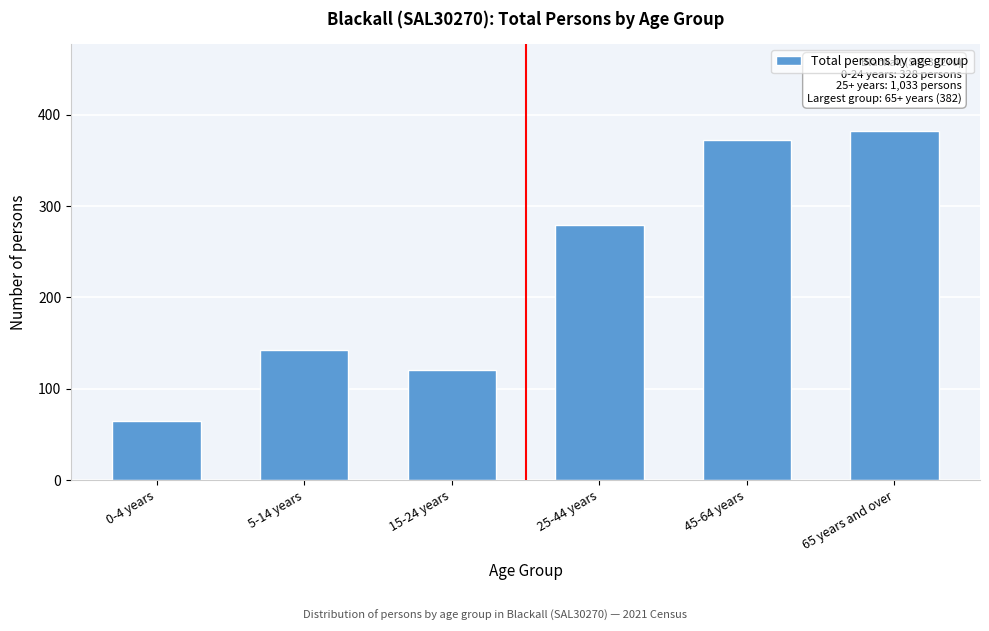

Reading left to right, extract all data points from this chart.

0-4 years=65	5-14 years=142	15-24 years=121	25-44 years=279	45-64 years=372	65 years and over=382